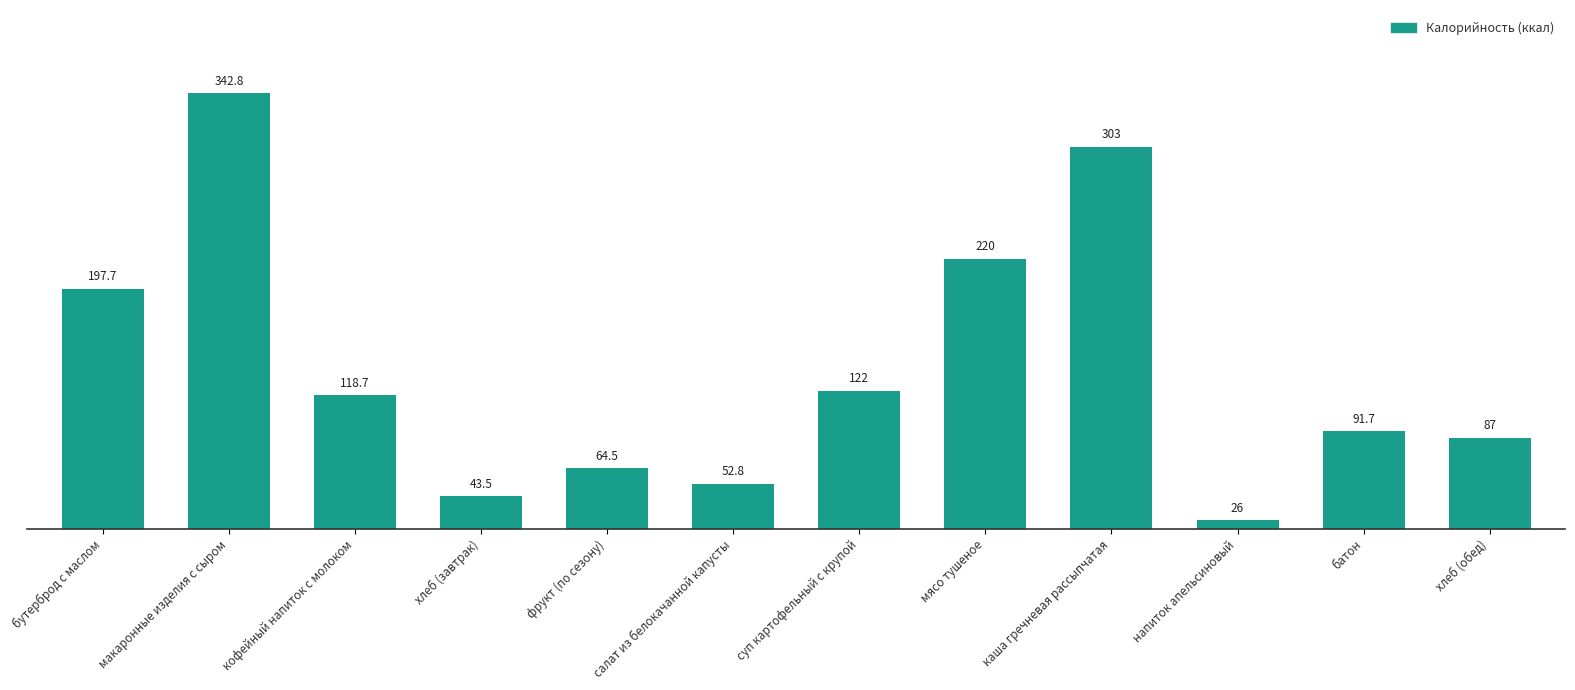

Is it true that the value at мясо тушеное is 143.7?

False